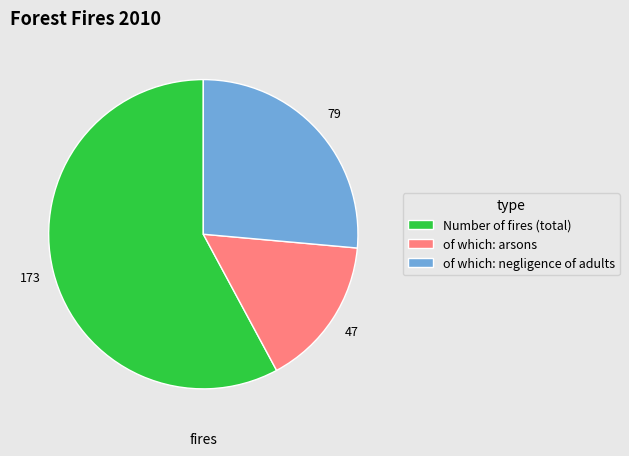

Combined, do Number of fires (total) and of which: negligence of adults account for over 50%?

Yes